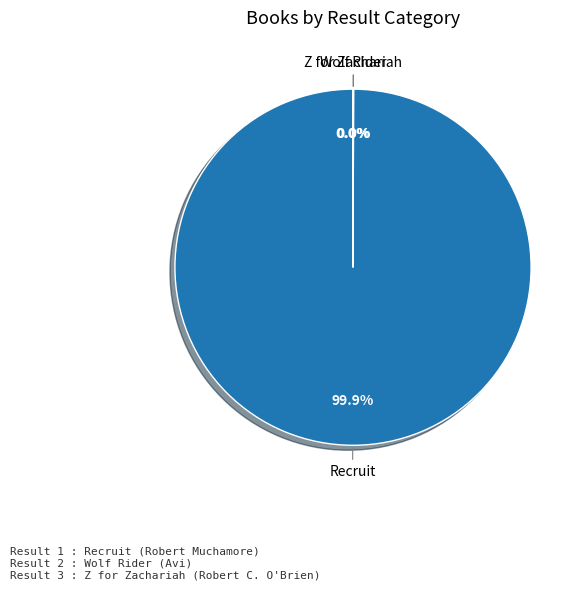

Is there any slice that represents more than half of the pie?

Yes